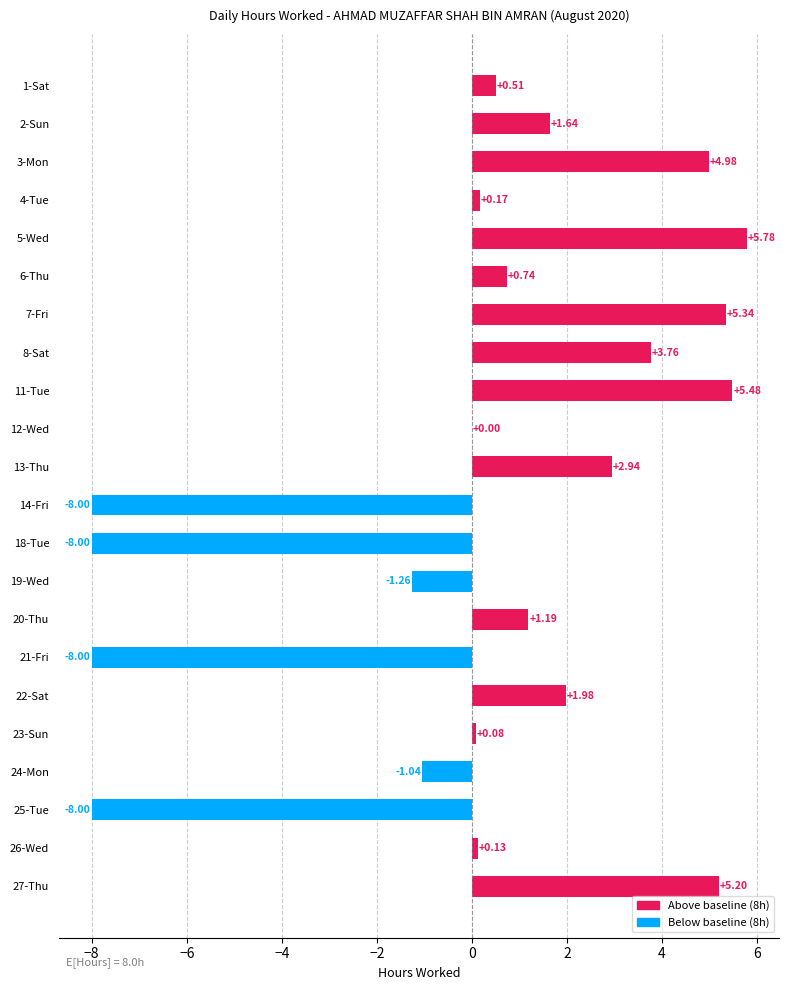

What is the average value?

0.3